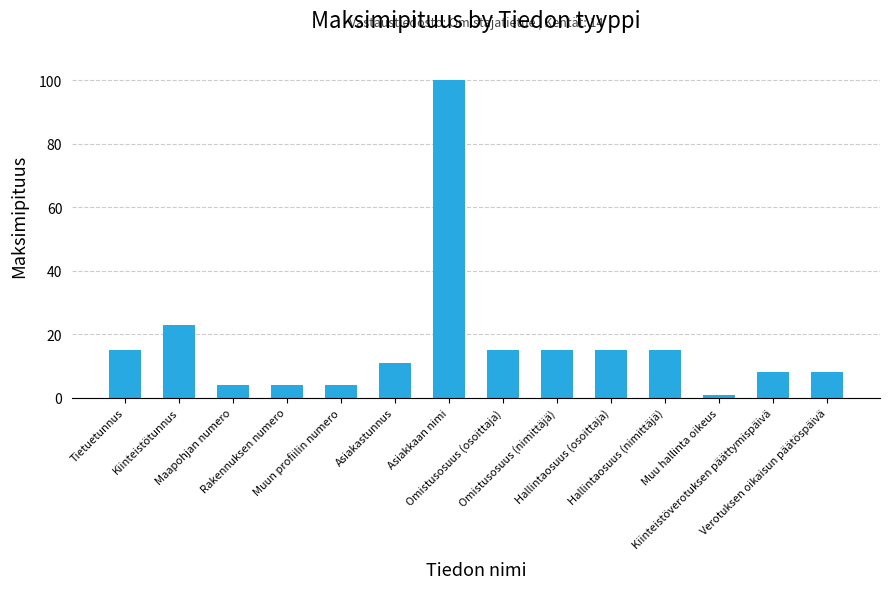

Which has a higher value, Asiakastunnus or Verotuksen oikaisun päätöspäivä?

Asiakastunnus